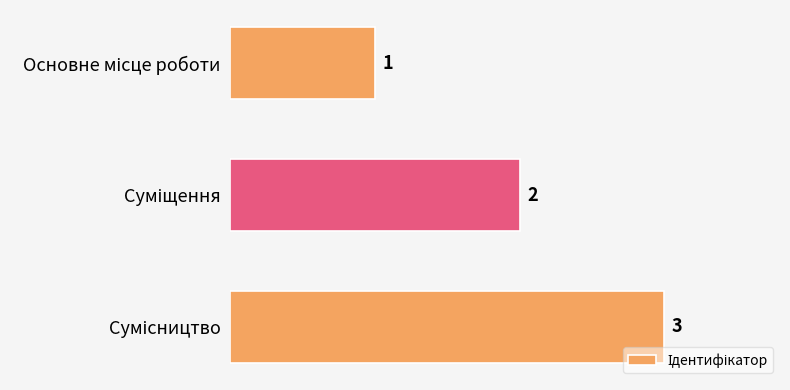

What is the smallest value displayed?

1